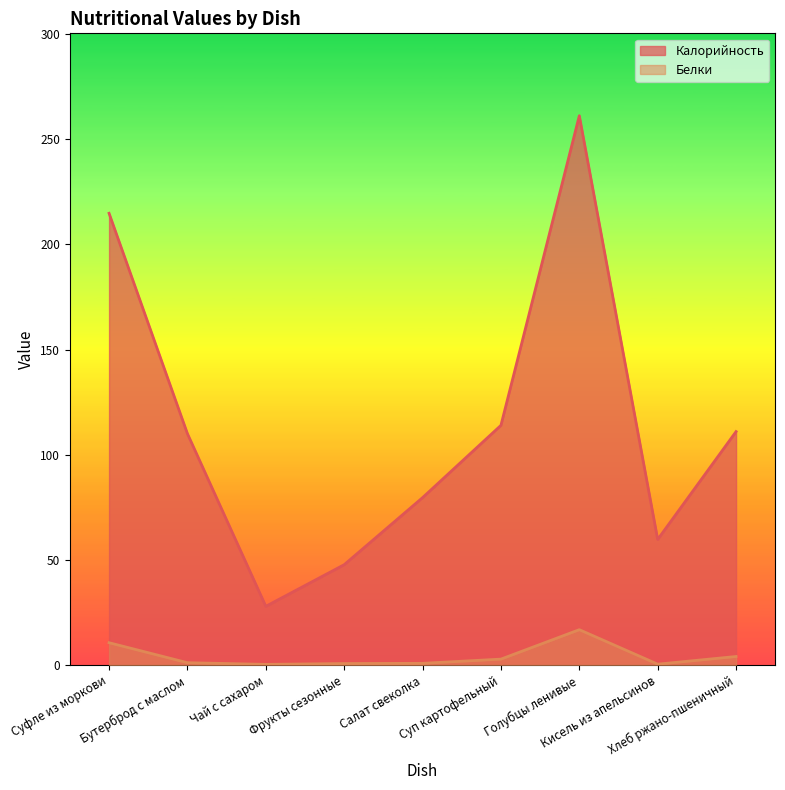

In Калорийность, how many points are higher than both neighbors (excluding endpoints)?

1